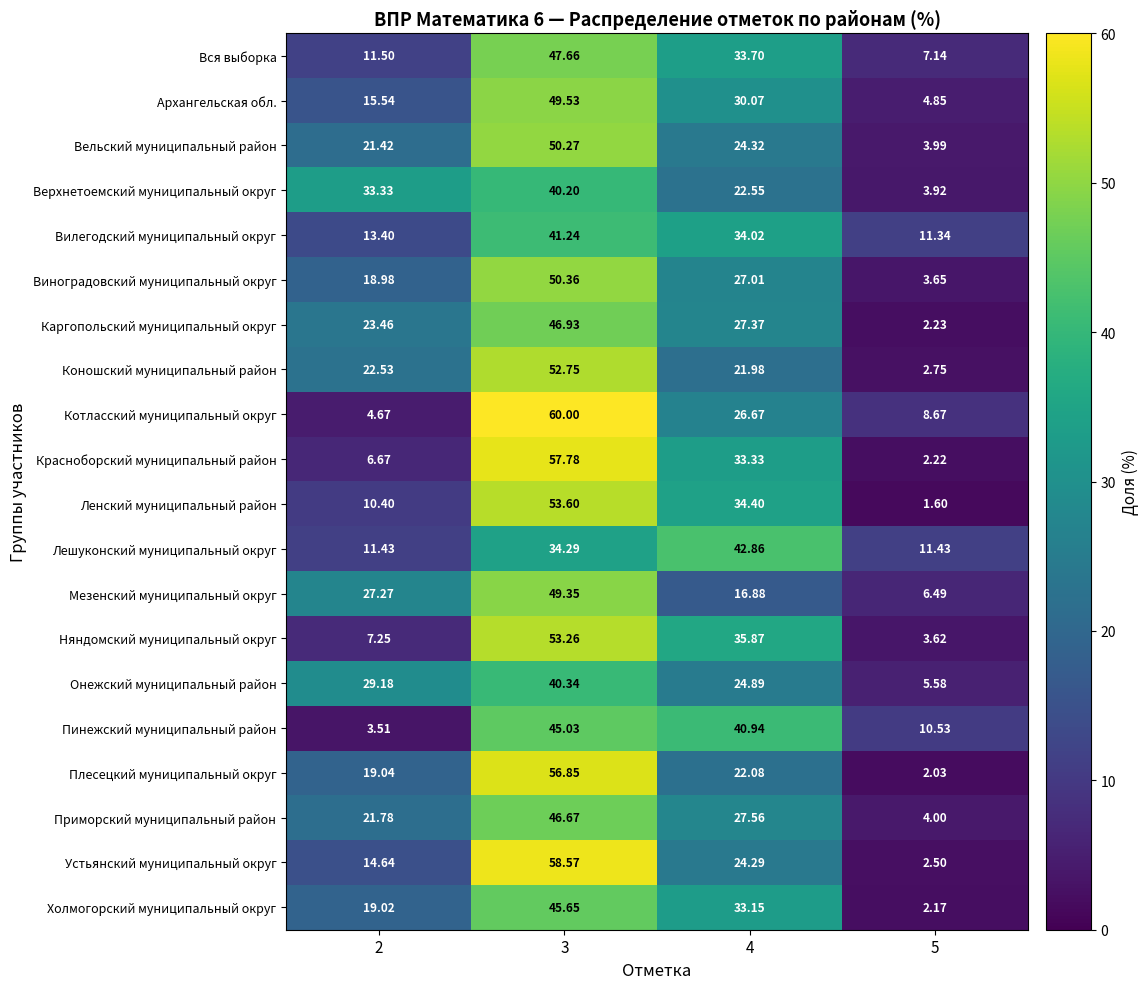

Is the value of Виноградовский муниципальный округ at 3 greater than the value of Каргопольский муниципальный округ at 5?

Yes